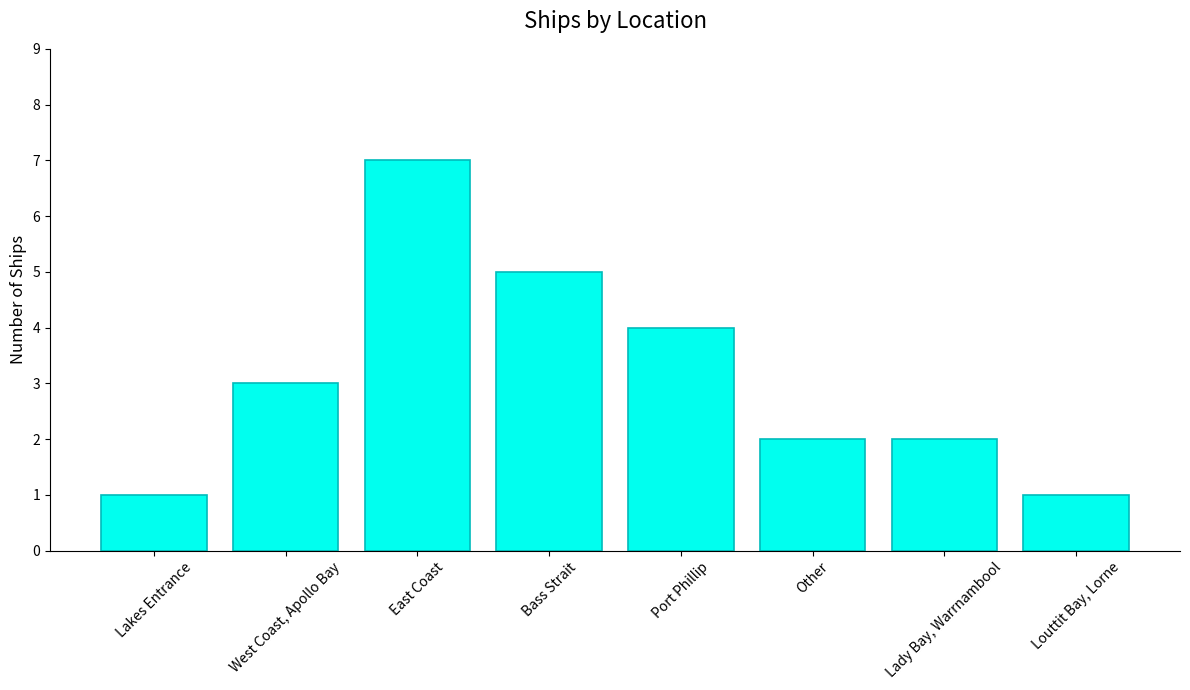

What is the label of the 5th bar from the left?

Port Phillip